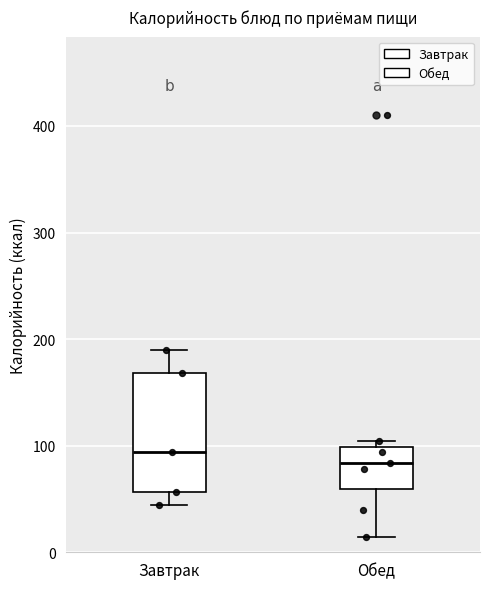

Reading left to right, read every box against the y-axis: the position of its median line, the range the box covers, and the ends of its whiskers. The values are not printed on the chart, so give them approximately, as read against the axis.

Завтрак: median 90, box 60 to 170, whiskers 40 to 190
Обед: median 80, box 60 to 100, whiskers 10 to 100 (just above the box's upper edge)